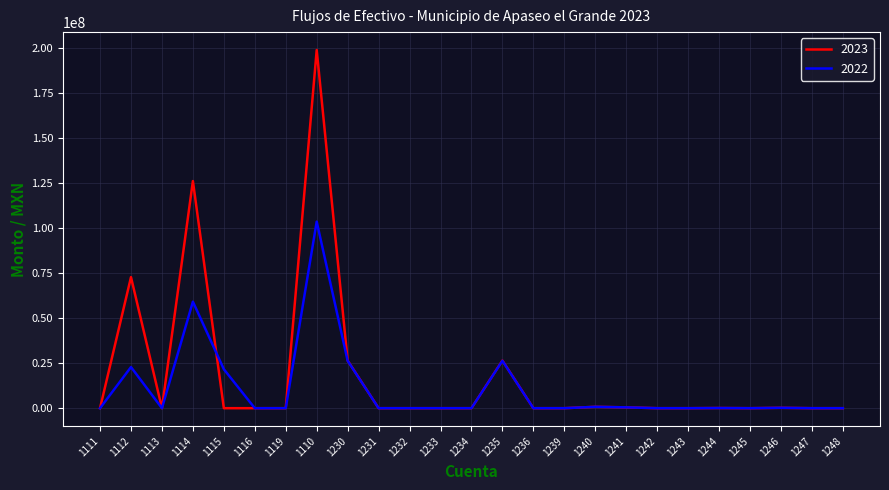

What is the highest value of the 2023 series?

198722114.1